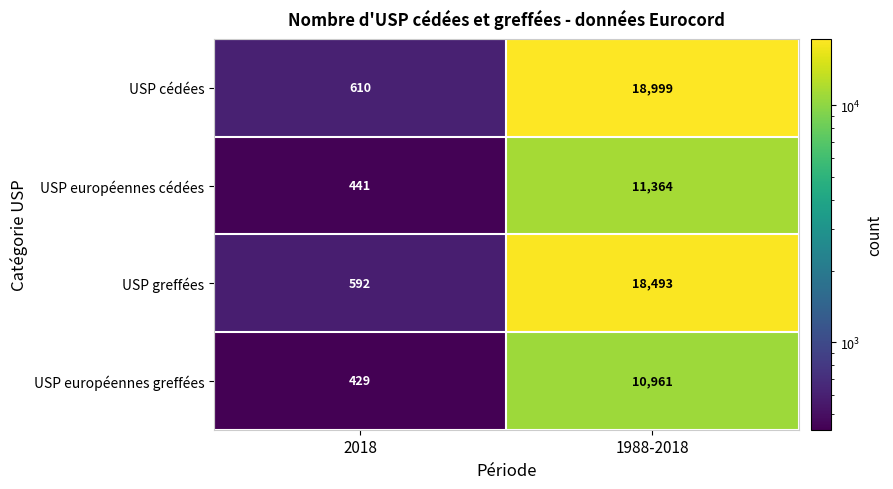

Which label corresponds to the largest value in the chart?

1988-2018